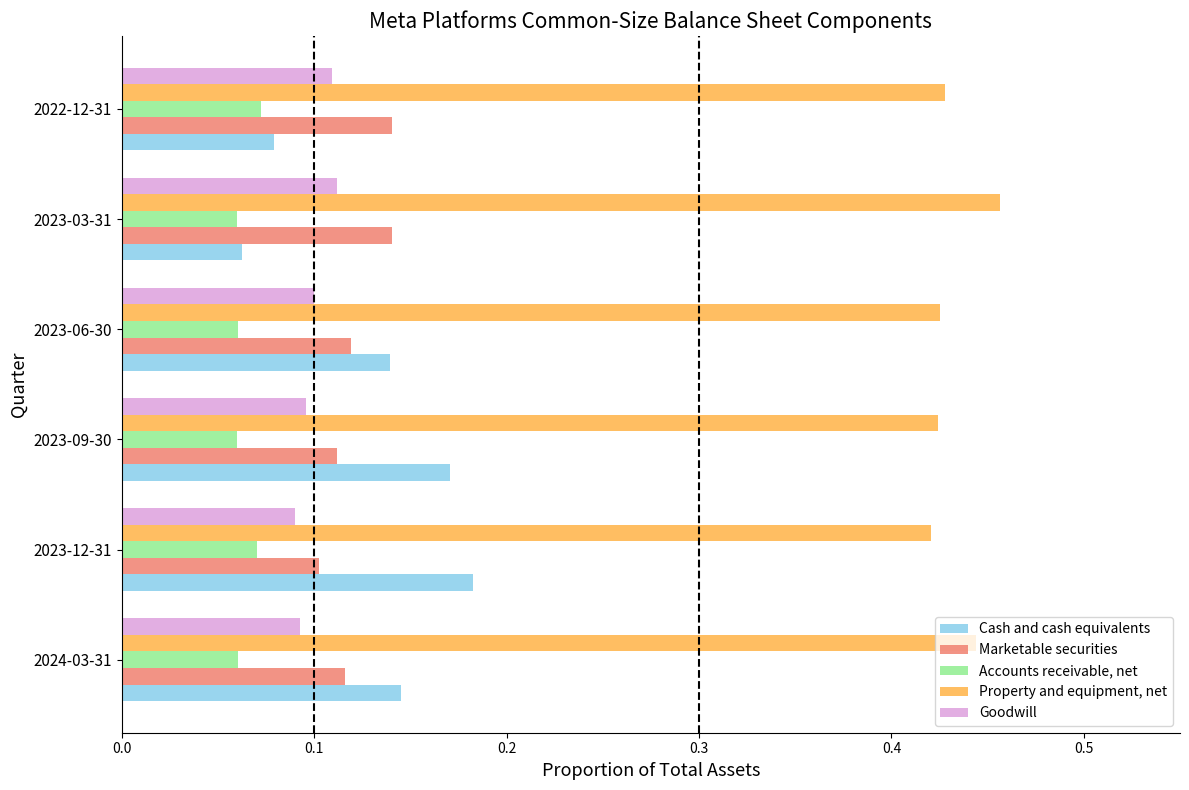

Which series has the largest total across all categories?

Property and equipment, net